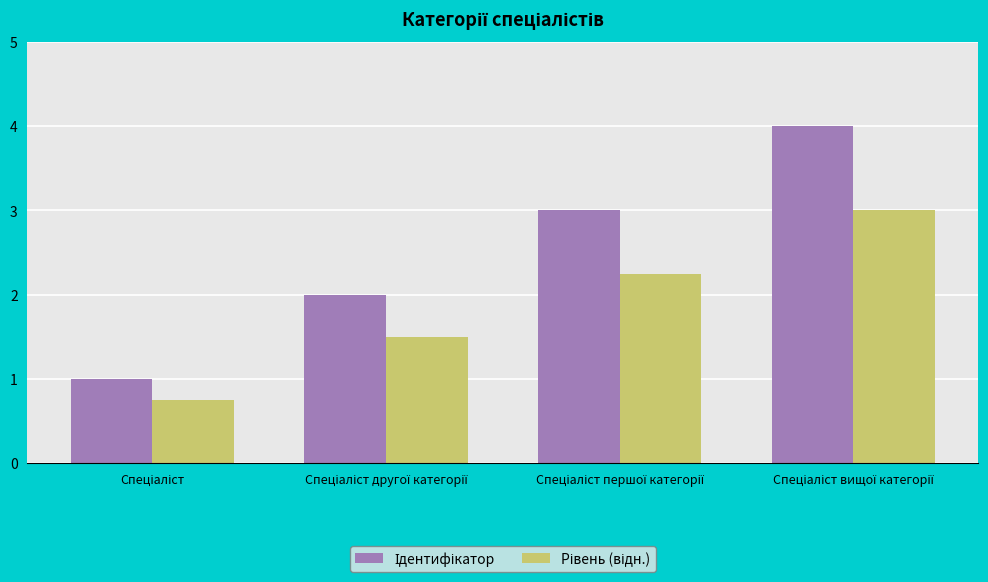

What is the maximum value shown in the chart?

4.0